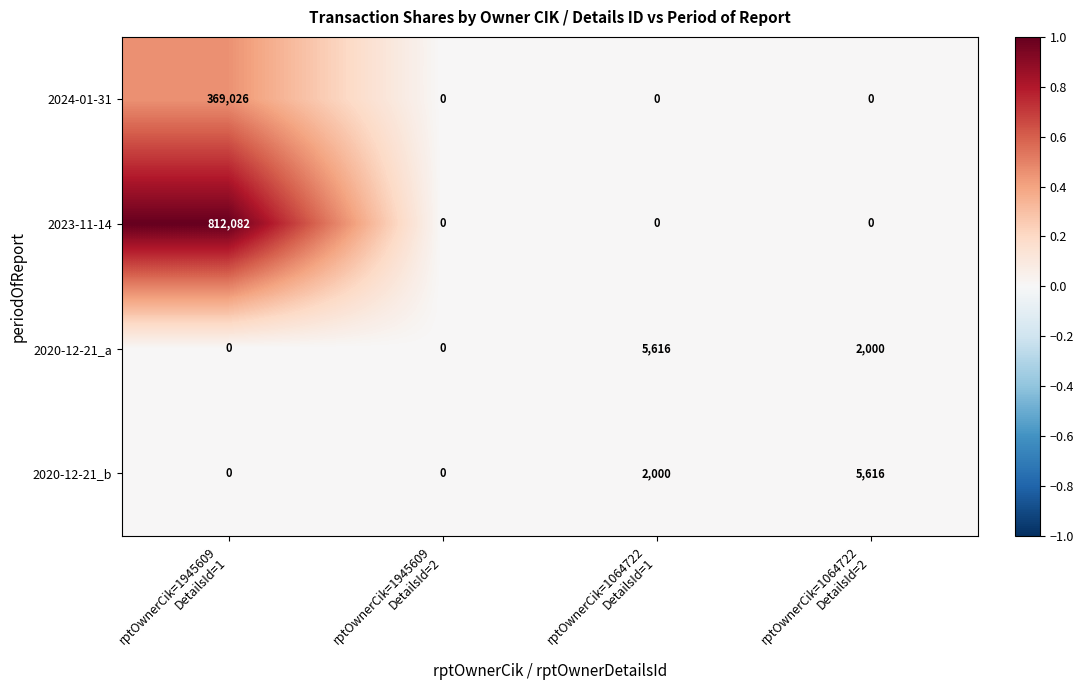

Reading right to left, extract all data points from this chart.

2024-01-31: 0	0	0	369026
2023-11-14: 0	0	0	812082
2020-12-21_a: 2000	5616	0	0
2020-12-21_b: 5616	2000	0	0